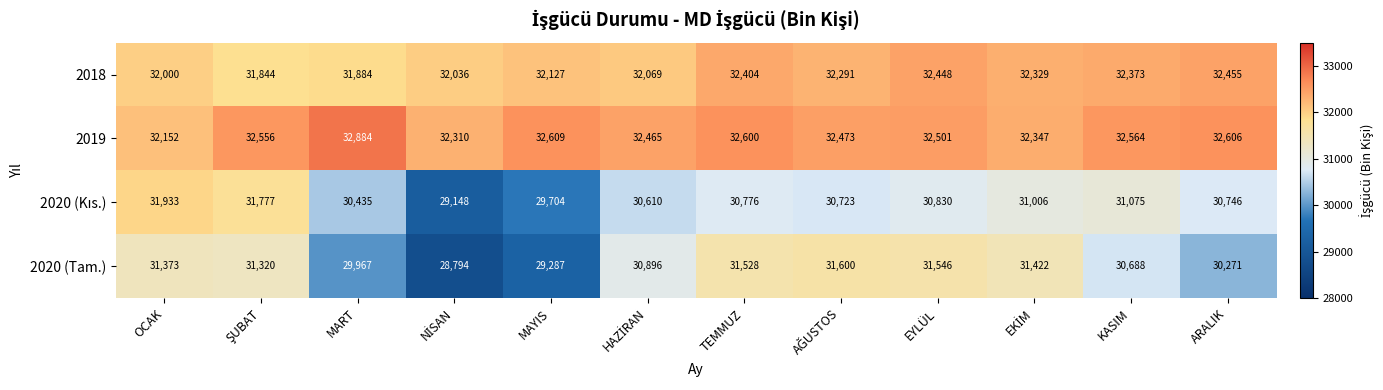

What is the difference between the highest and lowest values at OCAK?

779